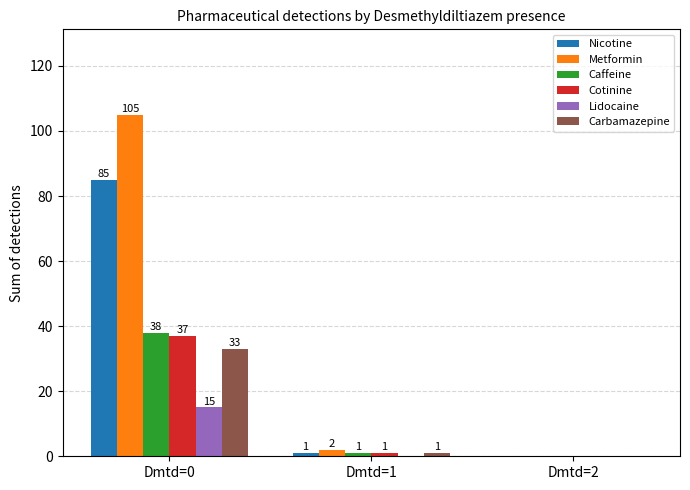

What is the average value of the Metformin series?

36